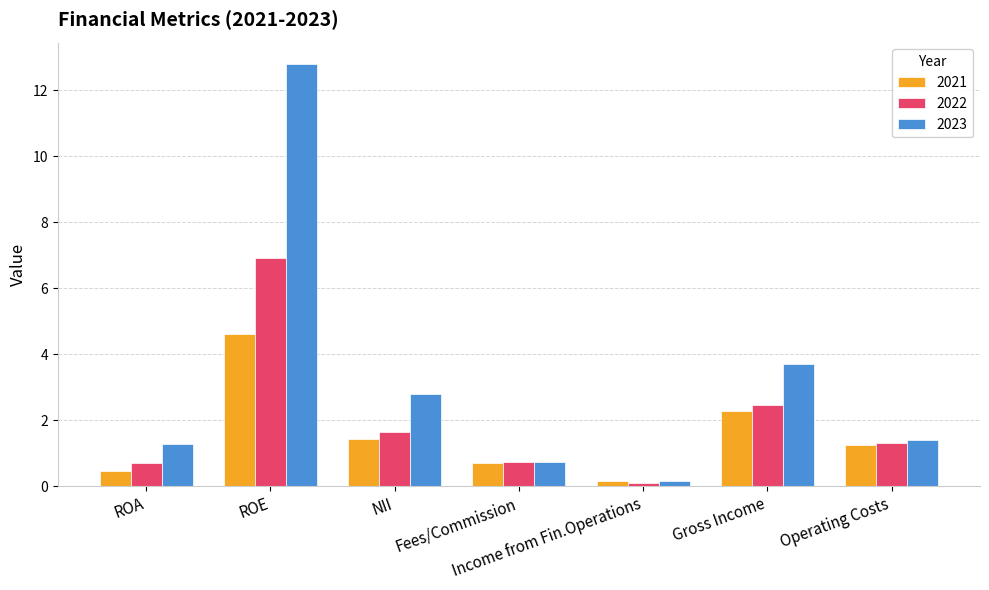

What is the spread (max minus min) of values at ROA?

0.8